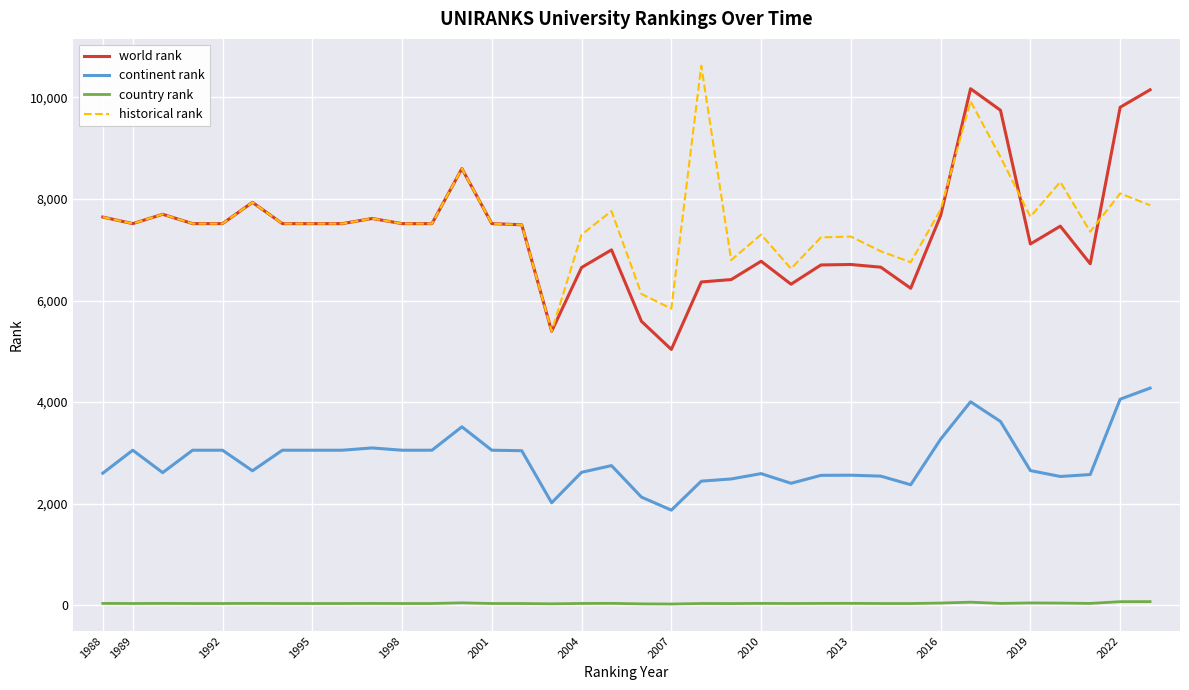

True or false: country rank and world rank cross at least once.

False